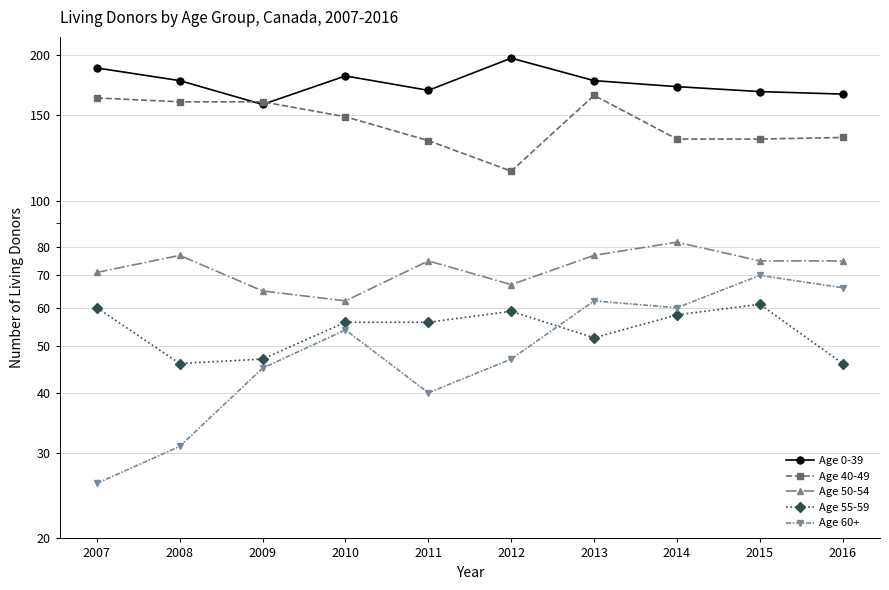

Reading left to right, what are all the values shown in this chart?

Age 0-39: 2007=188	2008=177	2009=158	2010=181	2011=169	2012=197	2013=177	2014=172	2015=168	2016=166
Age 40-49: 2007=163	2008=160	2009=160	2010=149	2011=133	2012=115	2013=165	2014=134	2015=134	2016=135
Age 50-54: 2007=71	2008=77	2009=65	2010=62	2011=75	2012=67	2013=77	2014=82	2015=75	2016=75
Age 55-59: 2007=60	2008=46	2009=47	2010=56	2011=56	2012=59	2013=52	2014=58	2015=61	2016=46
Age 60+: 2007=26	2008=31	2009=45	2010=54	2011=40	2012=47	2013=62	2014=60	2015=70	2016=66